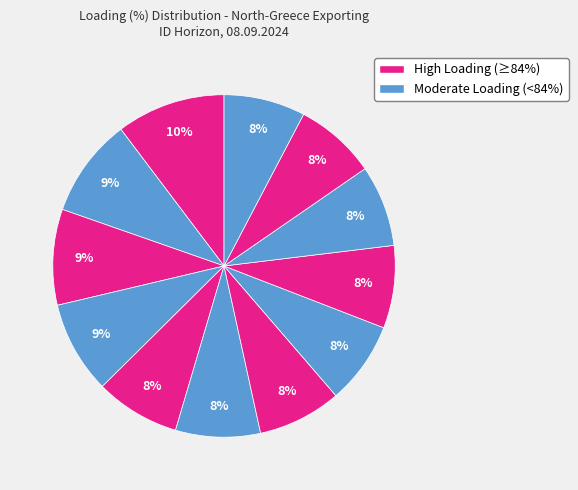

To the nearest percent, what is the average slice percentage?

8%